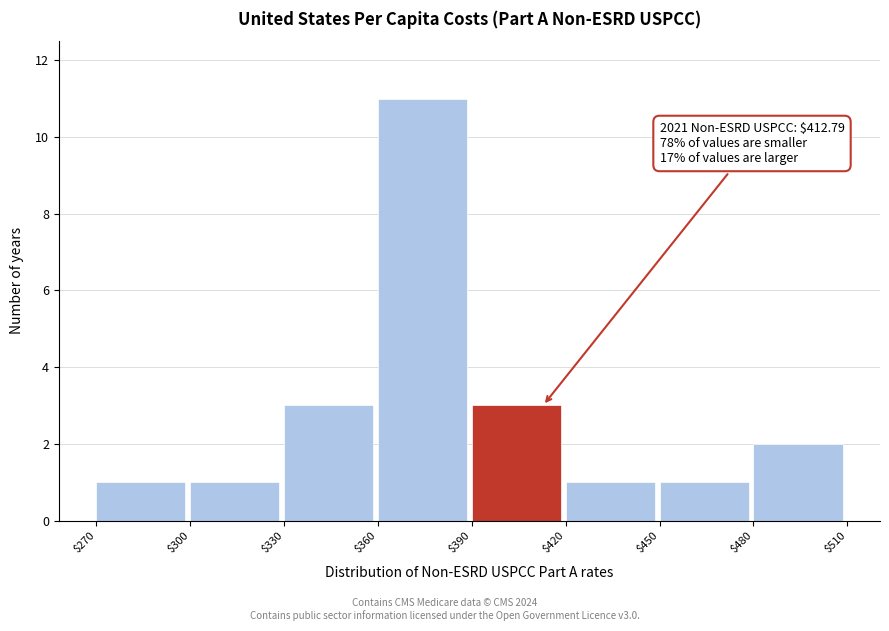

Which range on the x-axis has the tallest bar?

$360 to $390